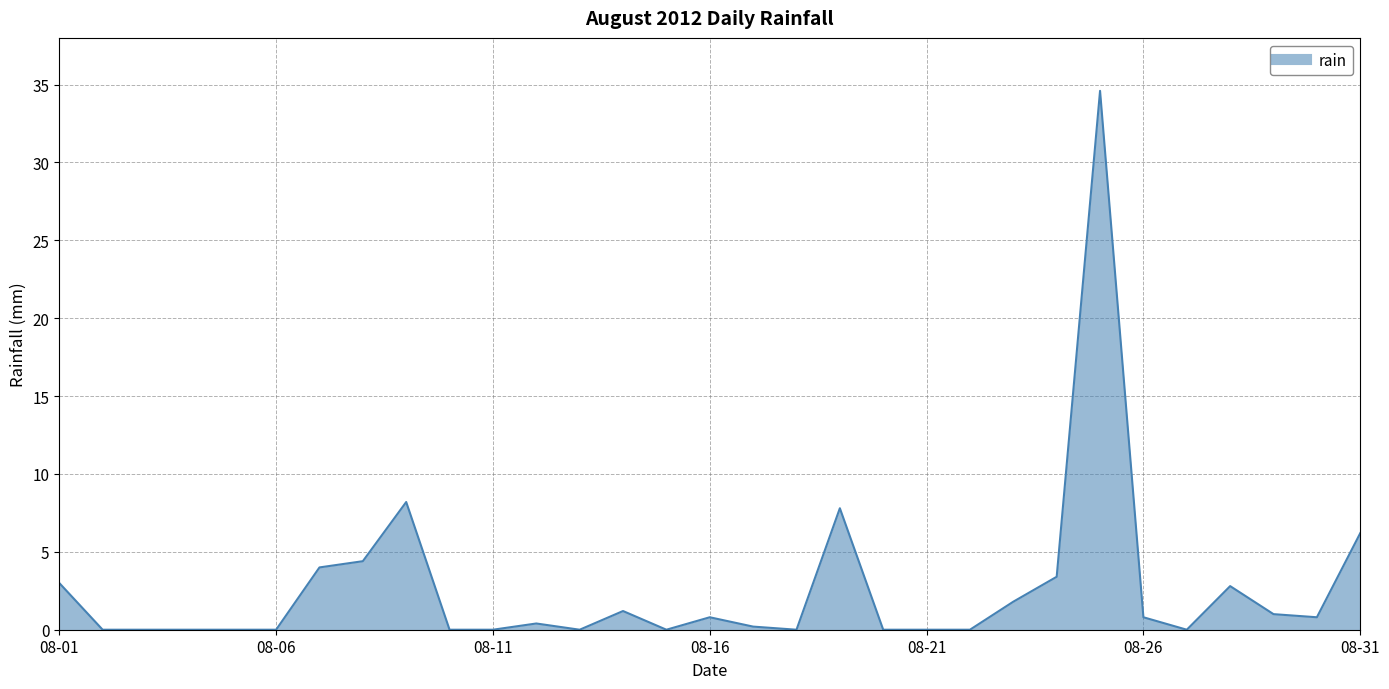

What is the greatest value displayed?

34.6